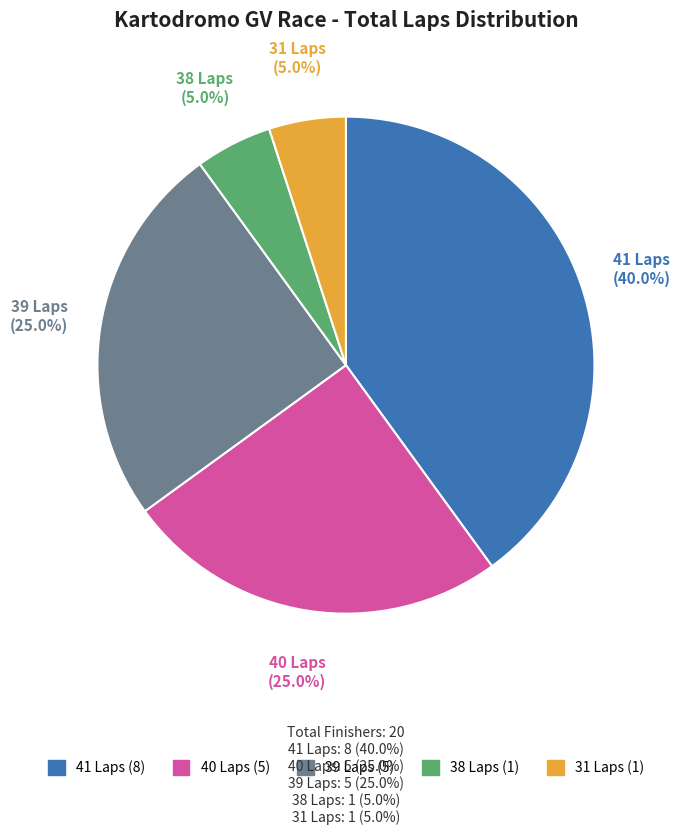

Does any single category account for the majority?

No